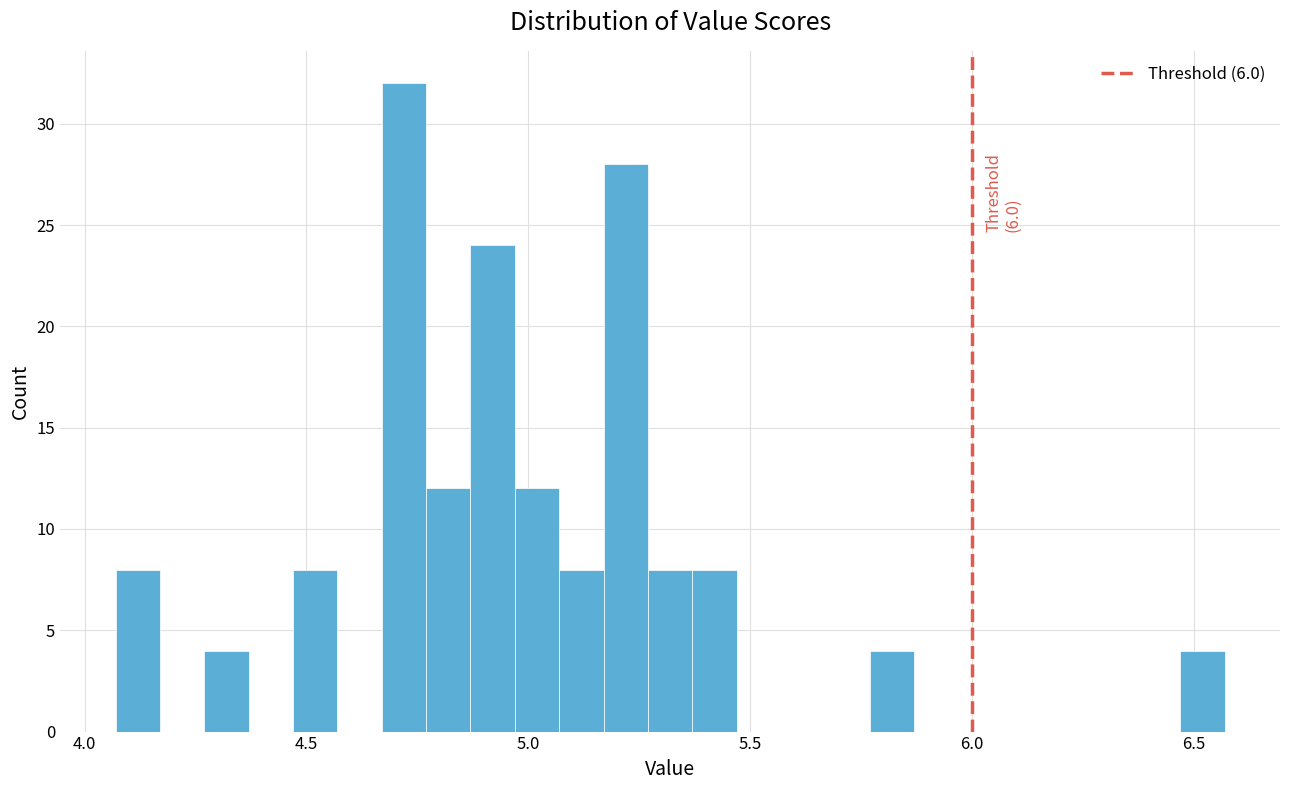

Read against the x-axis, roughly where is the centre of the tallest bar?

4.70